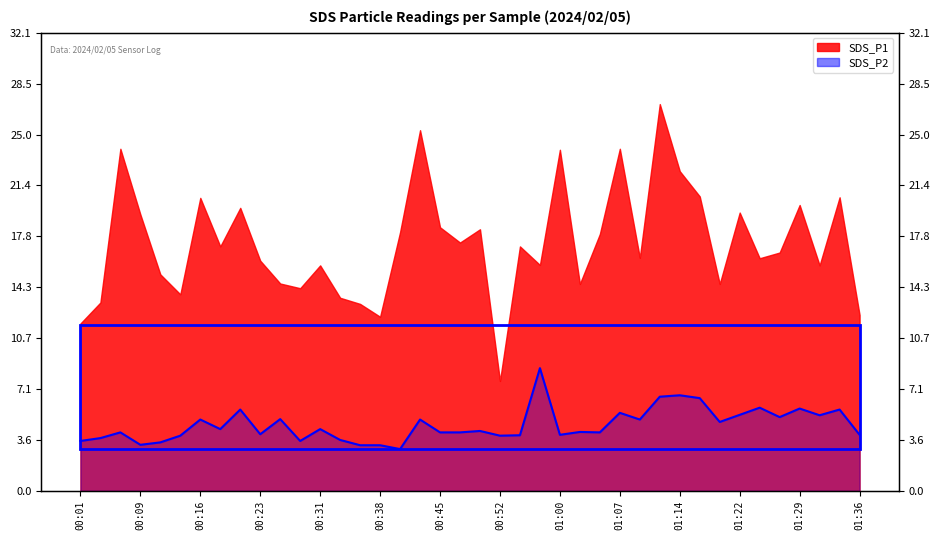

What position from the left is 00:01?

1